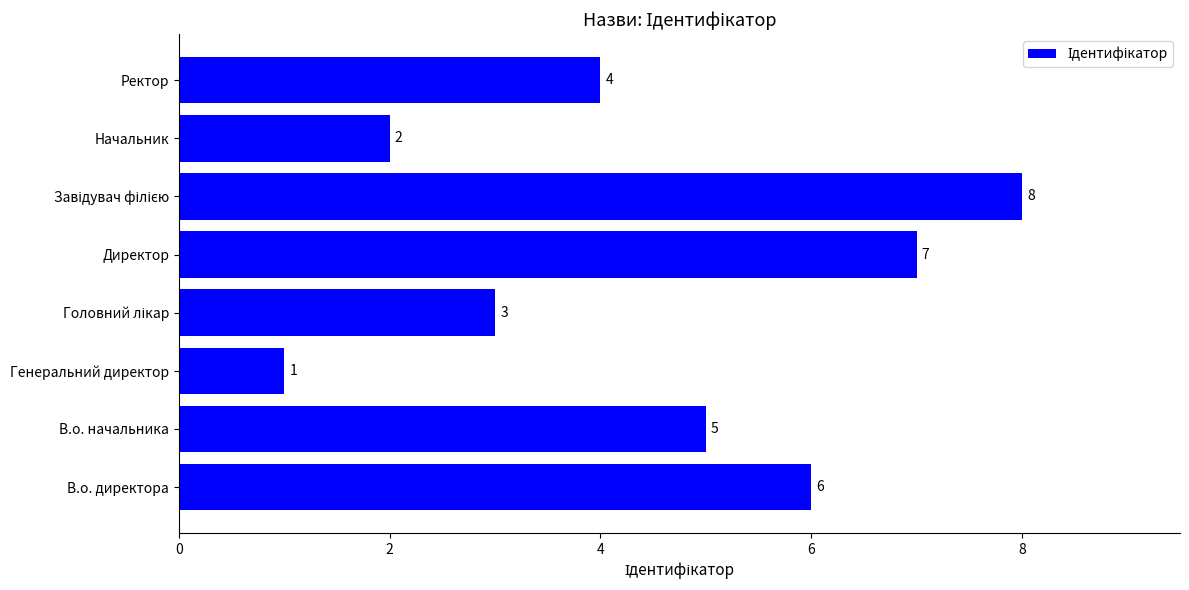

What is the maximum value shown in the chart?

8